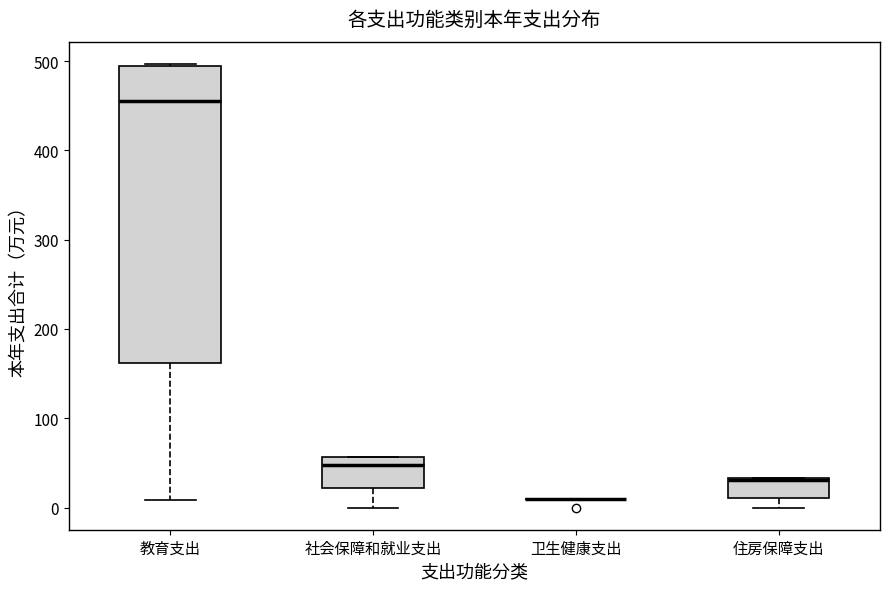

Which box is the tallest, from its lower edge to its upper edge?

教育支出